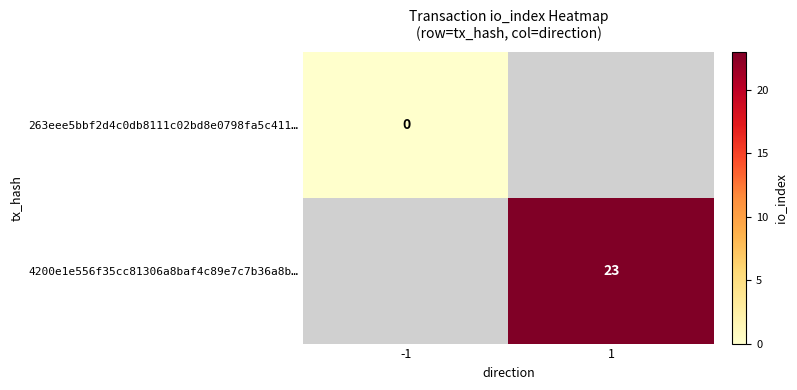

At how many categories does at least one series exceed 10?

1